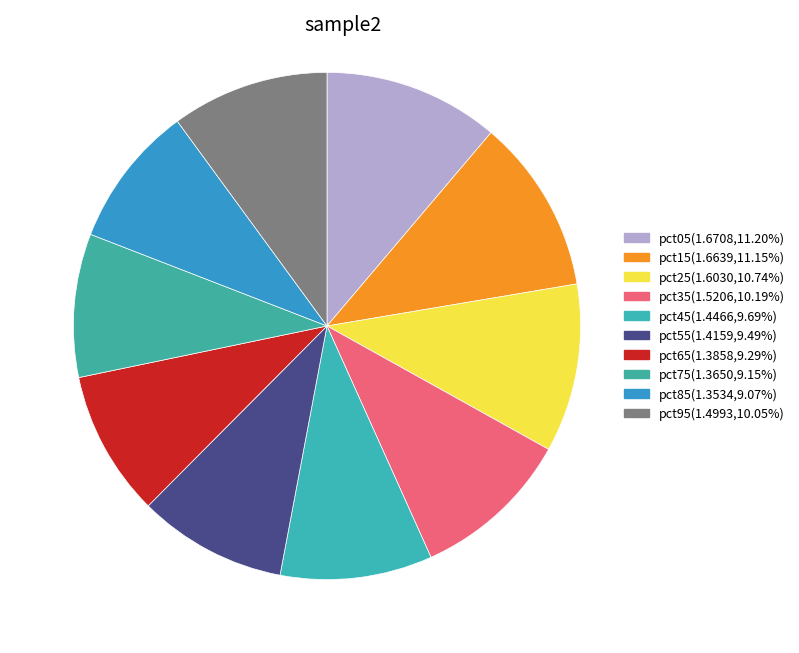

Count the number of slices in the pie.

10